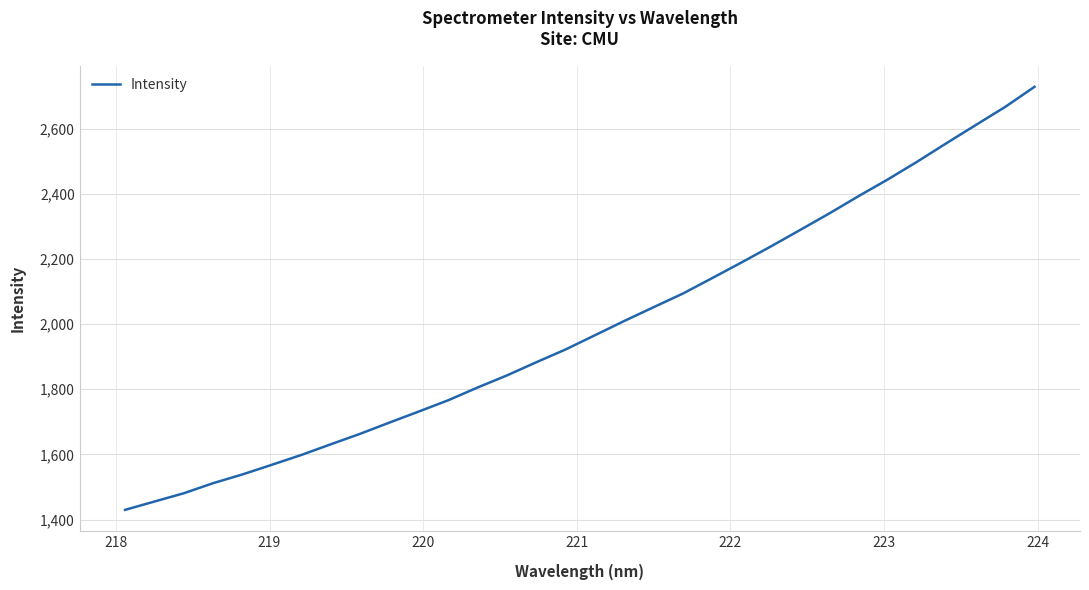

What is the minimum value shown in the chart?

1429.9